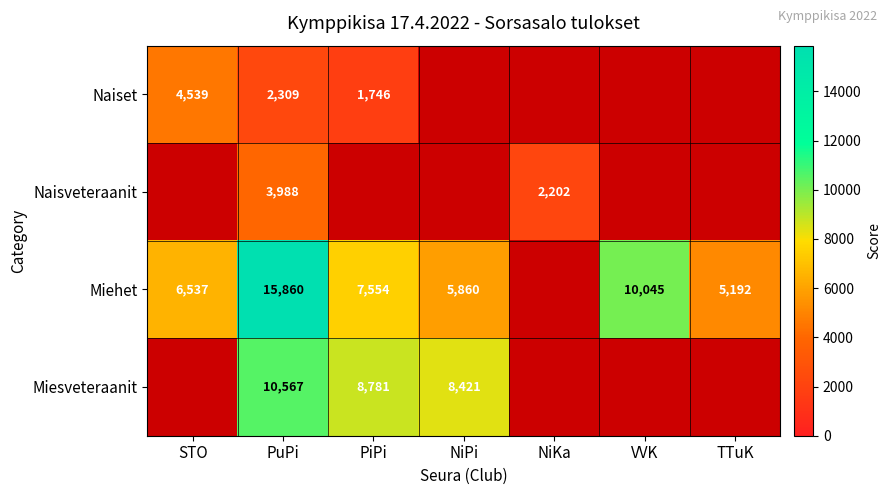

What is the sum of the Miehet values at STO and NiPi?

12397